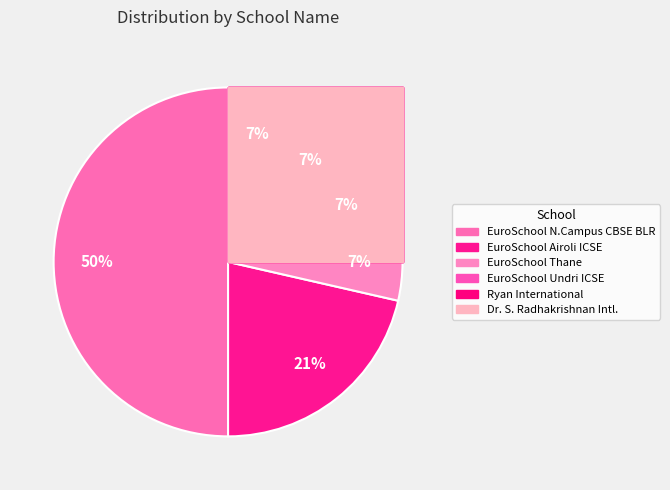

What is the smallest slice in the pie chart?

EuroSchool Thane